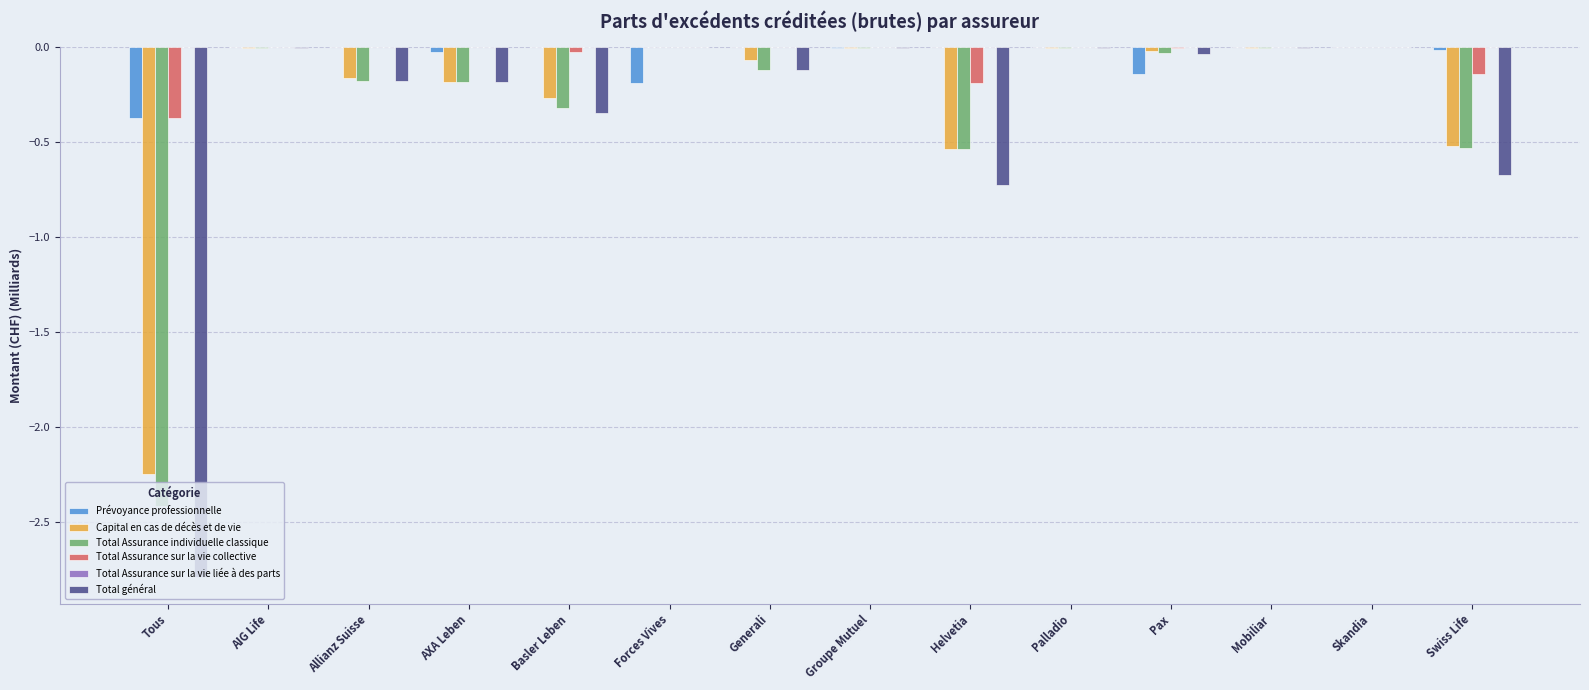

Which series changed the most between Tous and Pax?

Total général